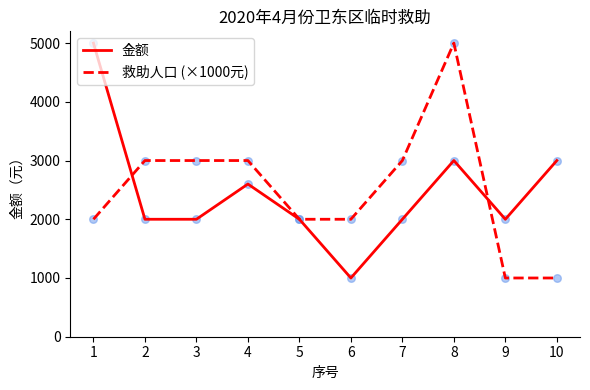

At how many categories does at least one series exceed 2832?

7